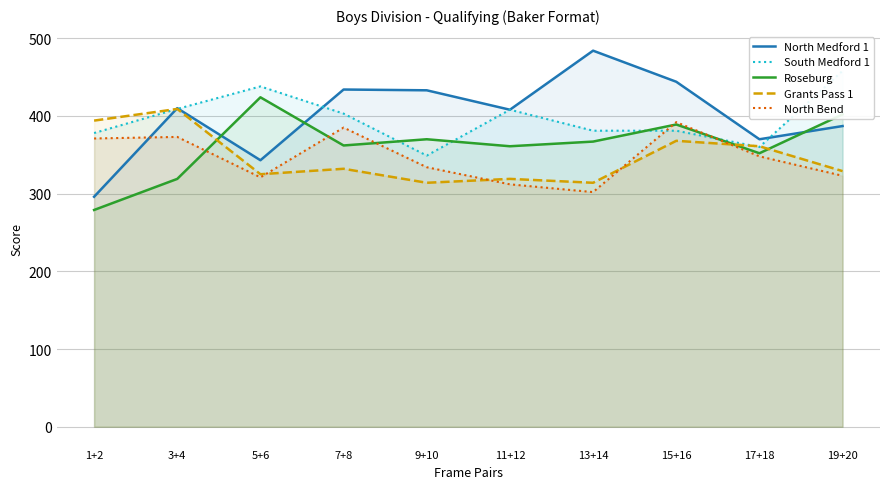

At which category is the sum across all series the highest?

15+16